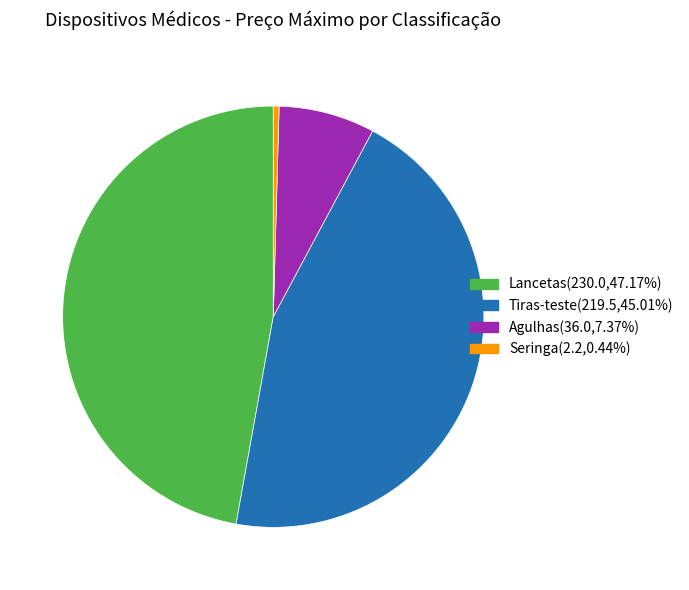

The Agulhas slice represents 33% of the pie. True or false?

False